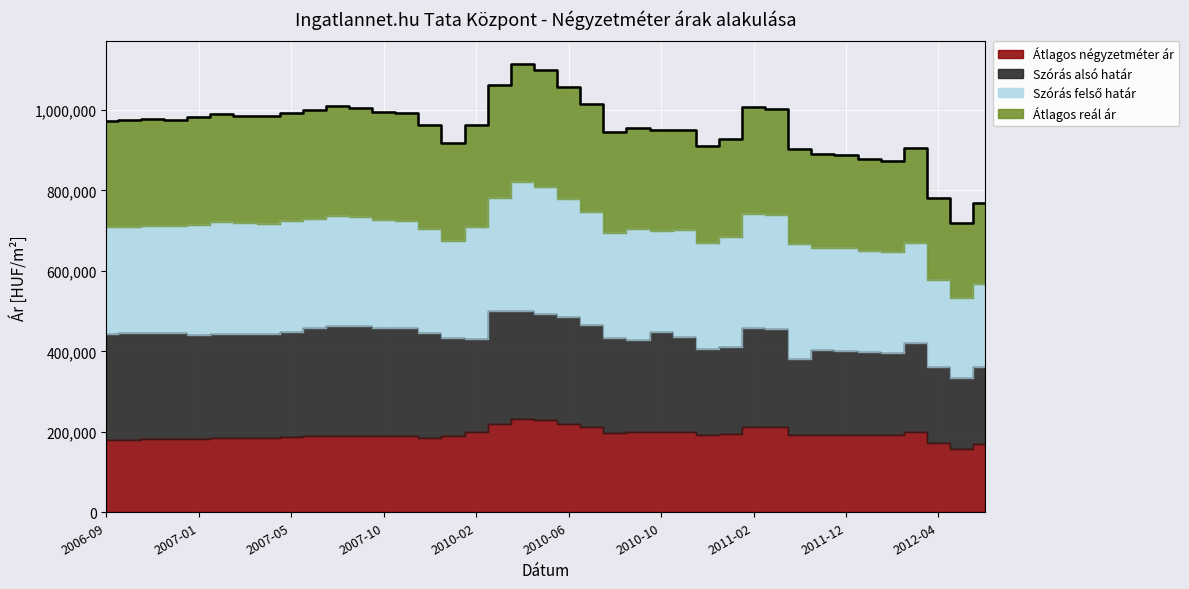

Where does the Átlagos négyzetméter ár series first go above 190936?

2010-02